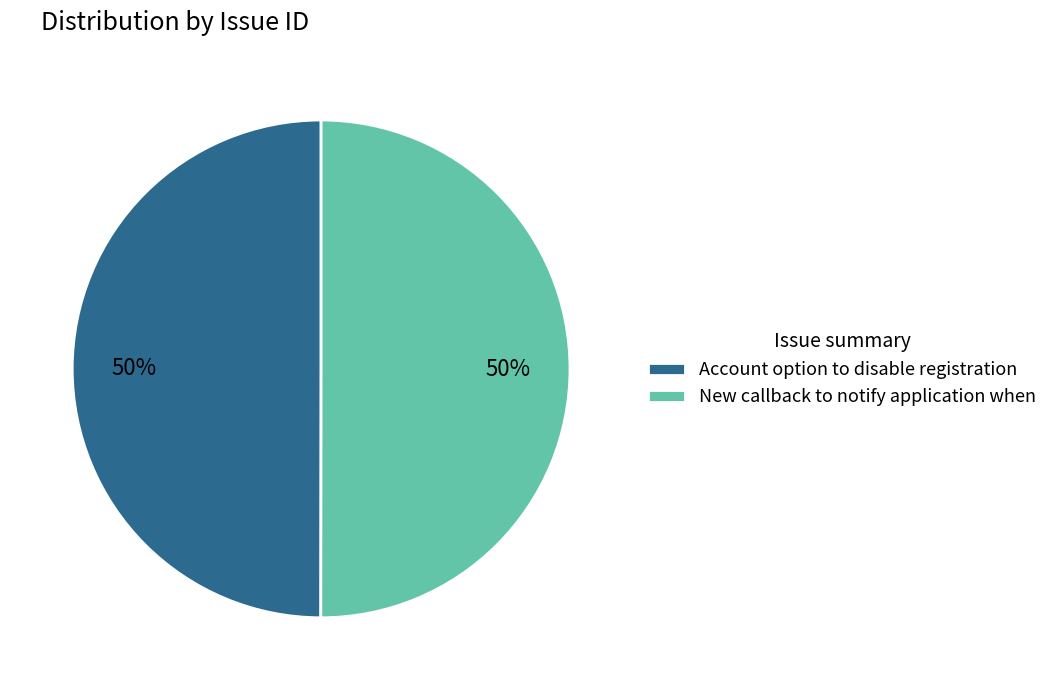

Combined, do New callback to notify application when and Account option to disable registration account for over 50%?

Yes